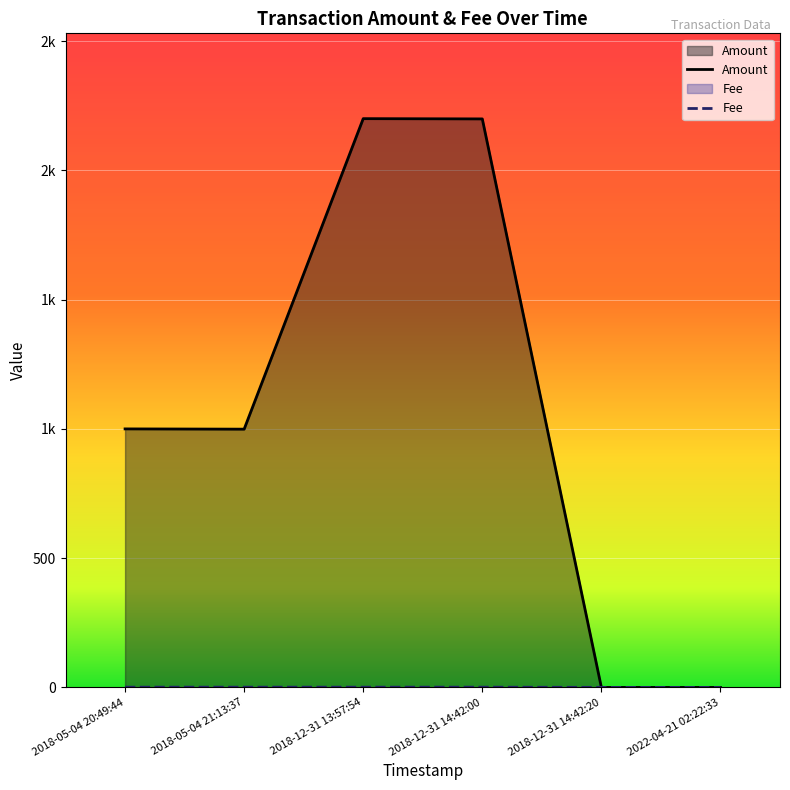

Where do Amount and Fee first cross each other?

2018-12-31 14:42:00 and 2018-12-31 14:42:20